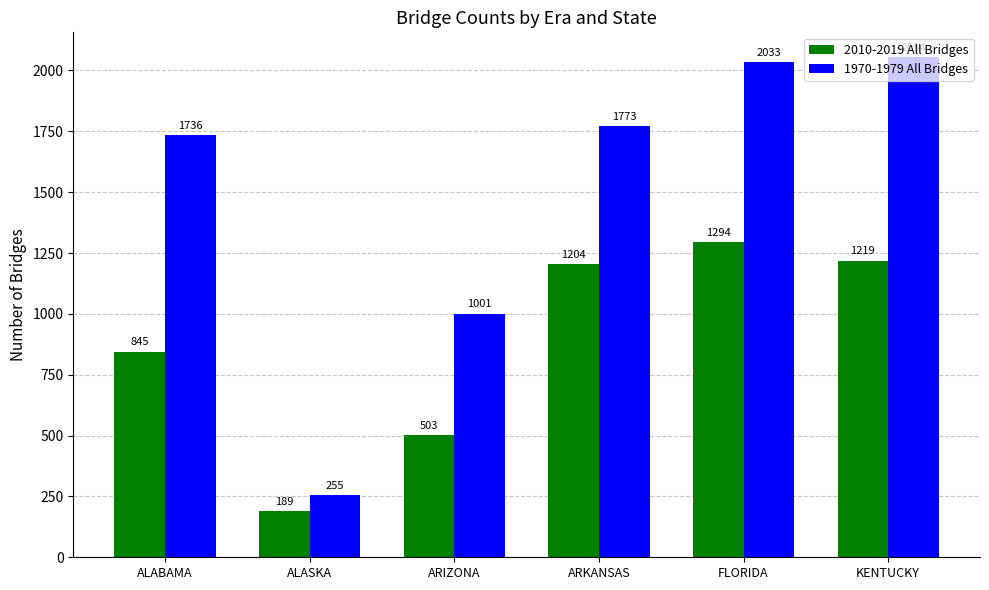

What are all the series names shown in the legend?

2010-2019 All Bridges, 1970-1979 All Bridges